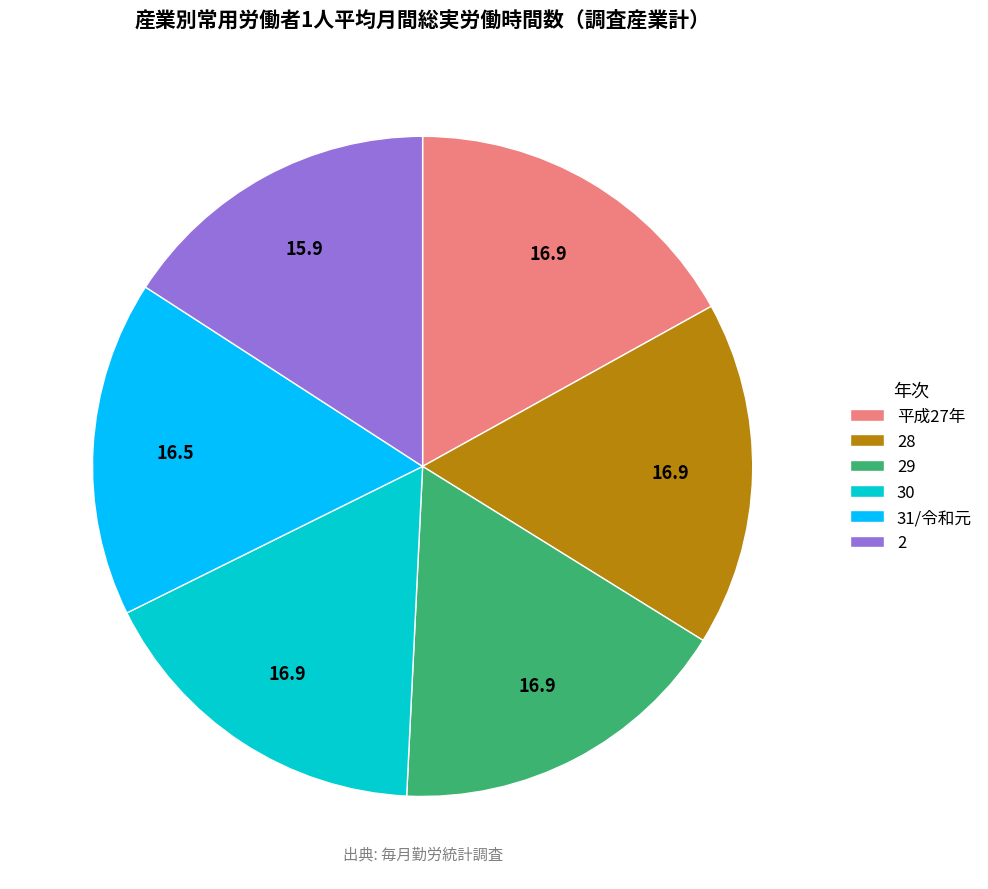

True or false: 28 accounts for 17% of the total.

True